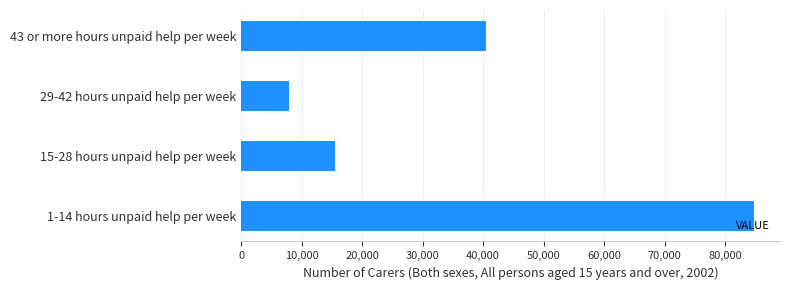

How many bars are there in total?

4